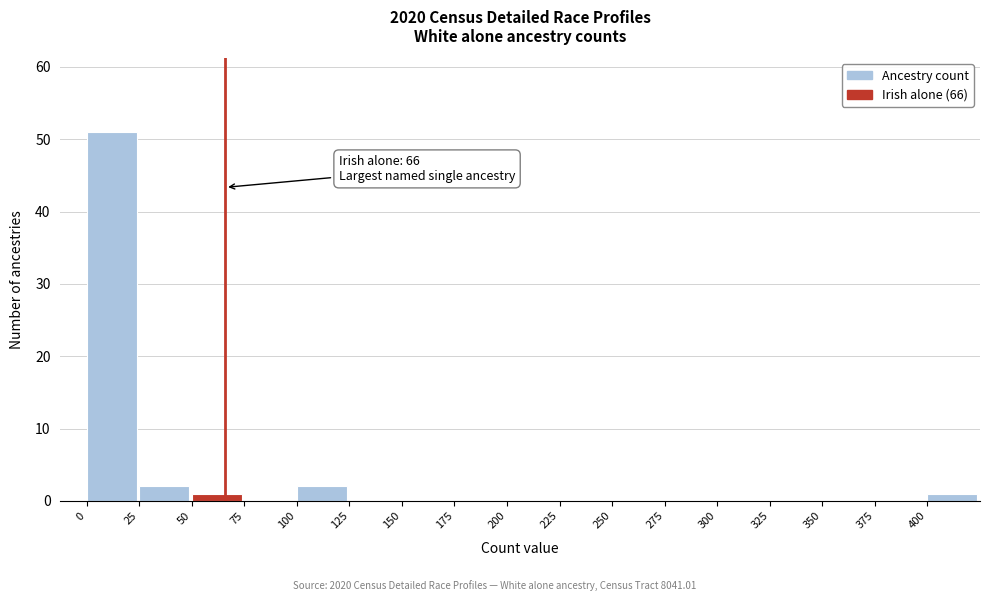

Over which range of the x-axis is the bar tallest?

0 to 25